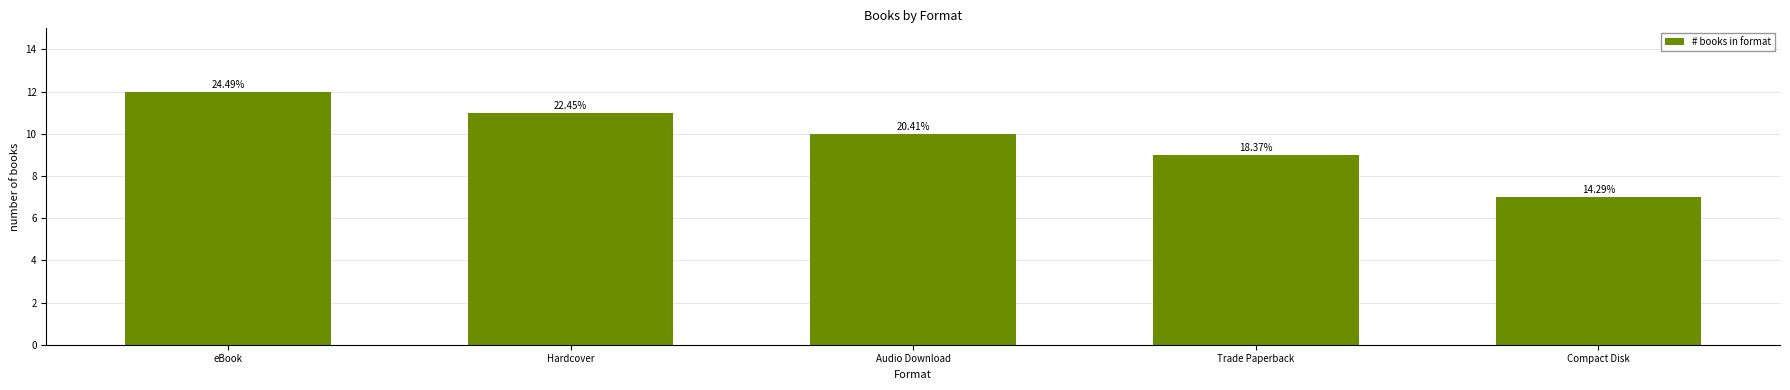

Where does the data first go above 10?

eBook